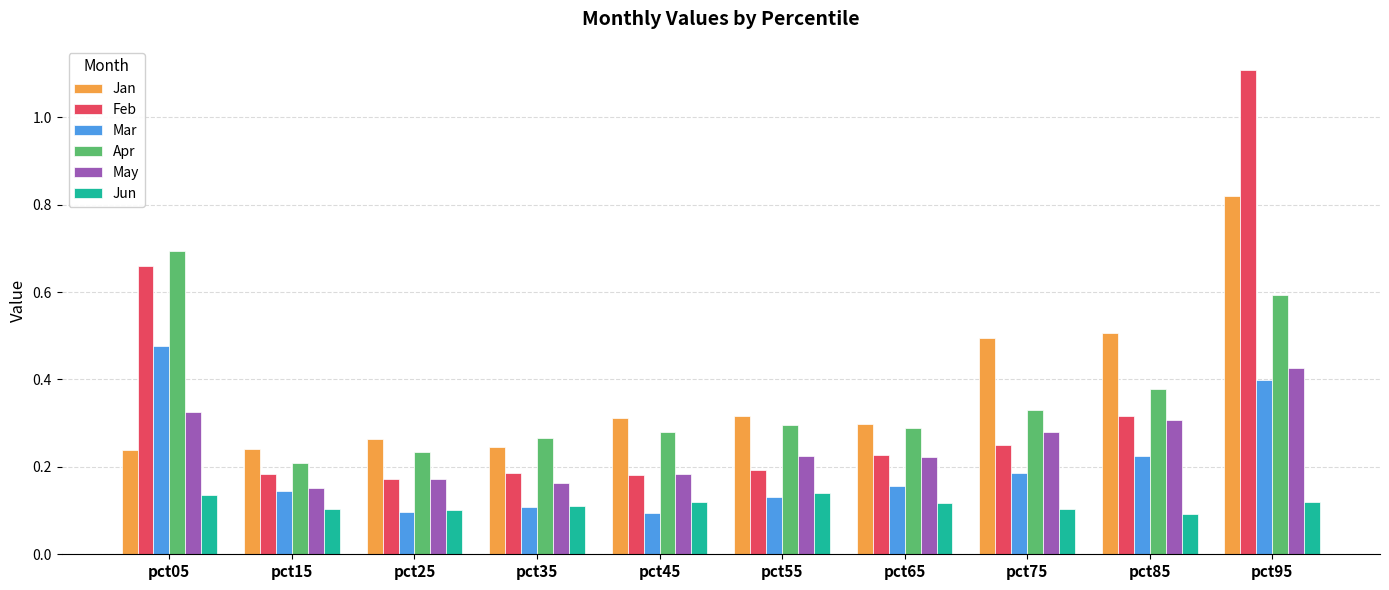

Is it true that Apr equals 0.1 at pct35?

False